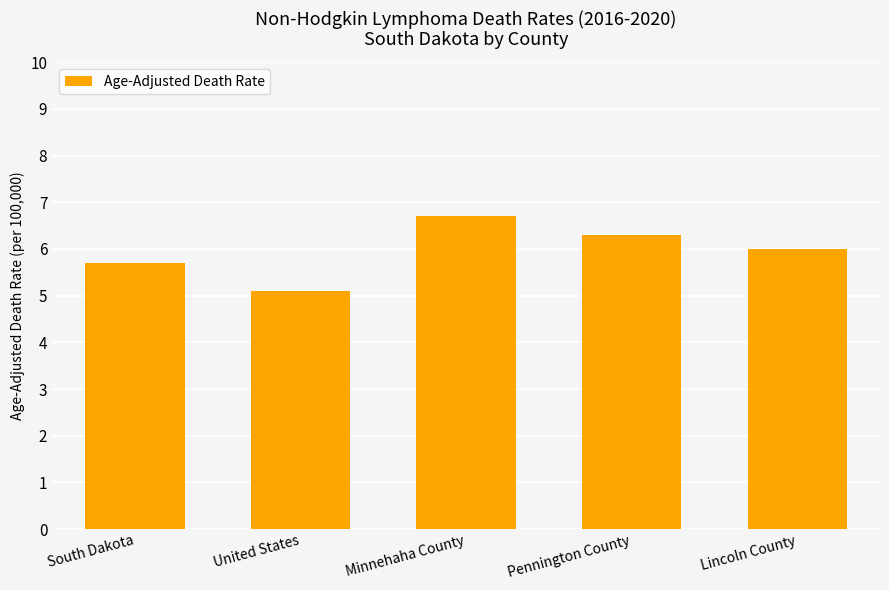

What is the maximum value shown in the chart?

6.7